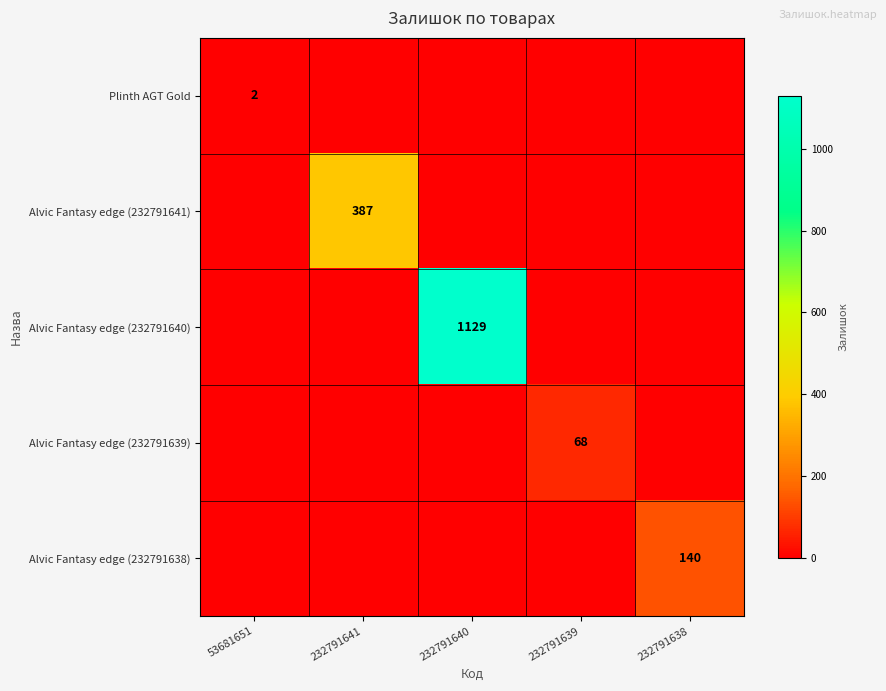

Is the value of Alvic Fantasy edge (232791641) at 232791641 greater than the value of Plinth AGT Gold at 53681651?

Yes